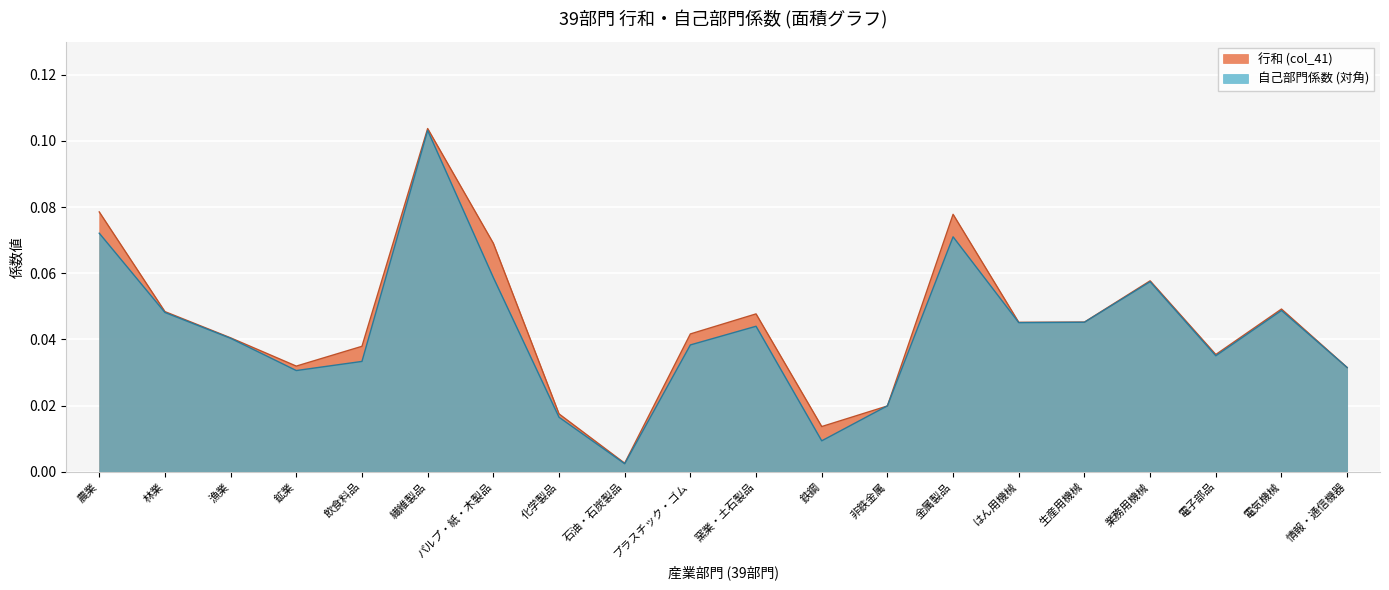

How many series are shown in this chart?

2